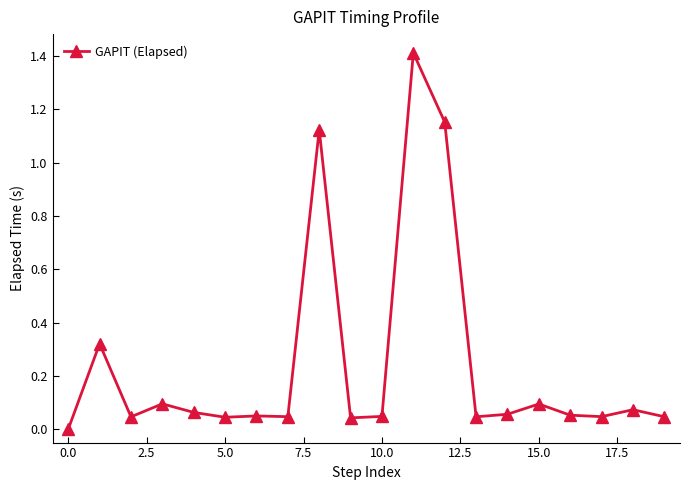

True or false: there are more than 1 points higher than both neighbors.

True